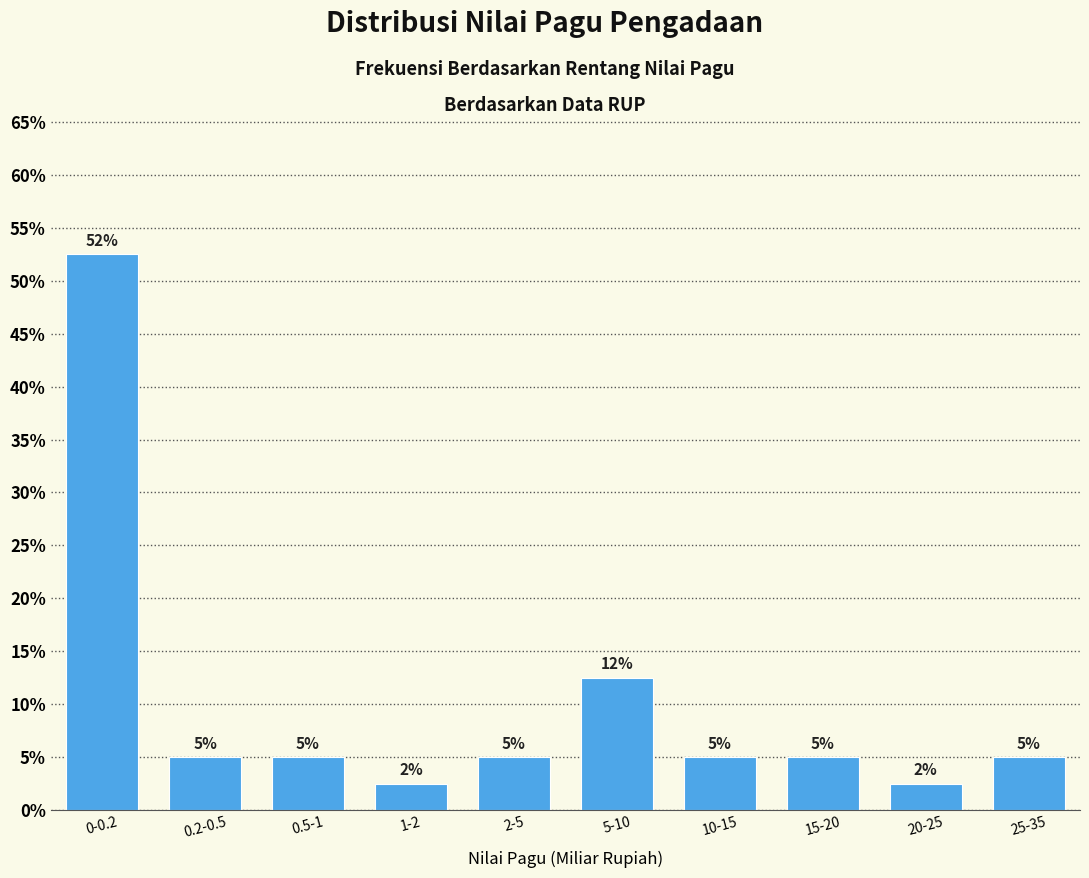

Approximately how many times larger is the value at 15-20 compared to 5-10?

0.4